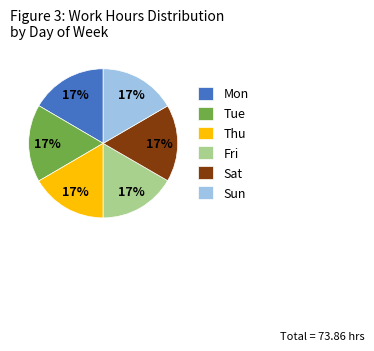

Do Mon and Tue together represent more than half of the pie?

No